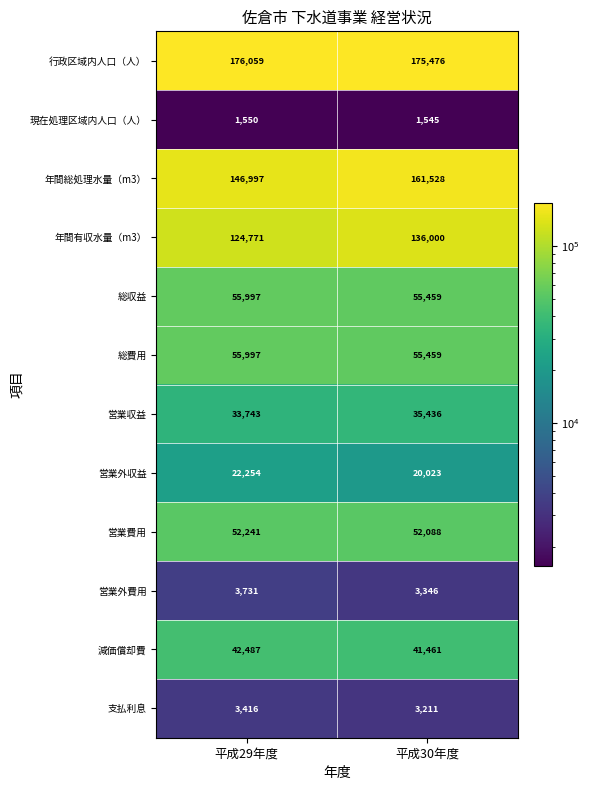

What is the minimum value shown in the chart?

1545